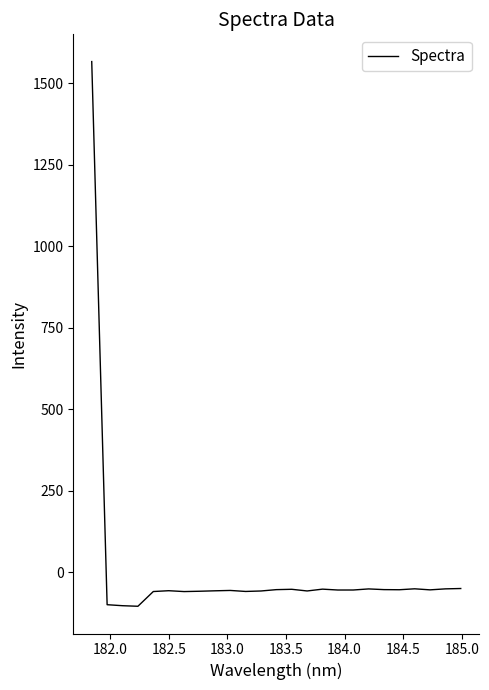

How many positive values are there?

1